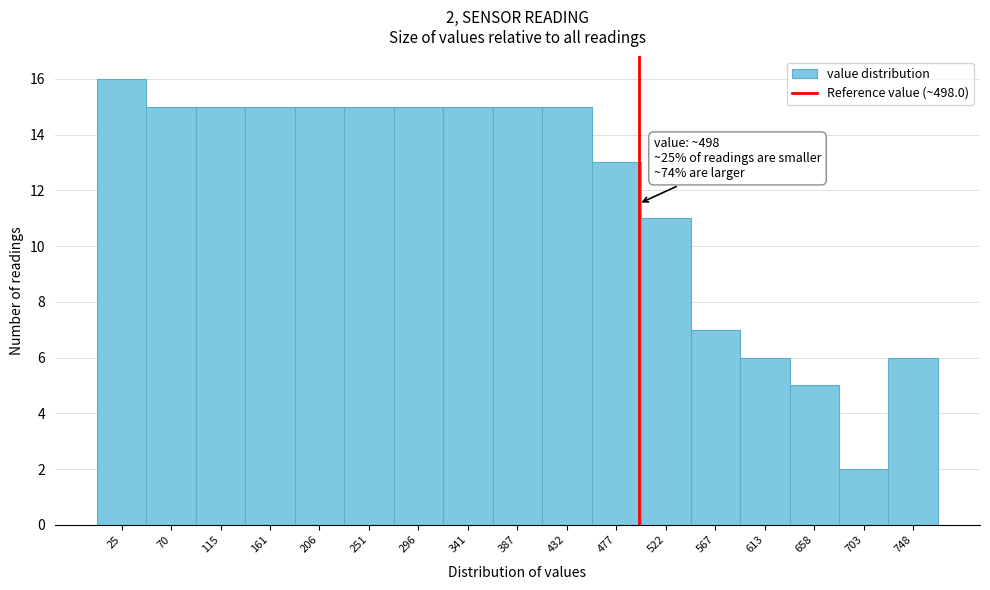

Which range on the x-axis has the tallest bar?

5 to 50